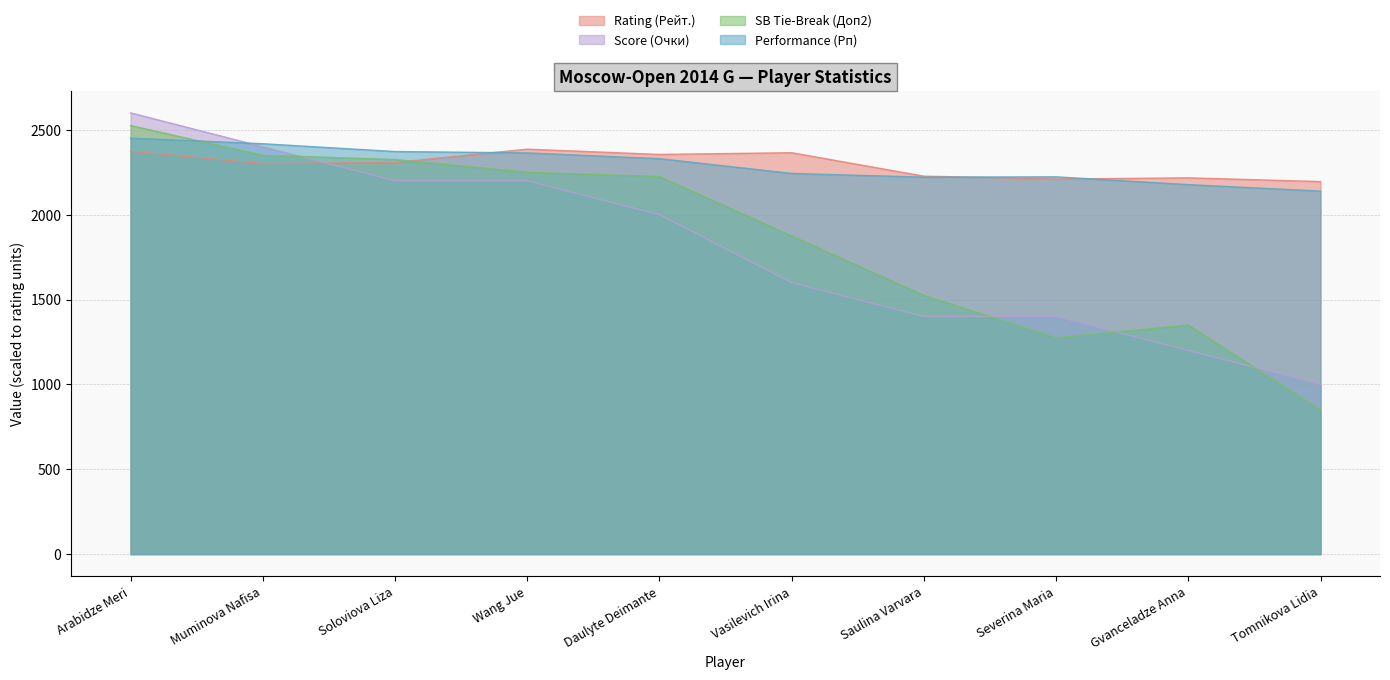

Where does the Performance (Рп) series first go above 2330?

Arabidze Meri